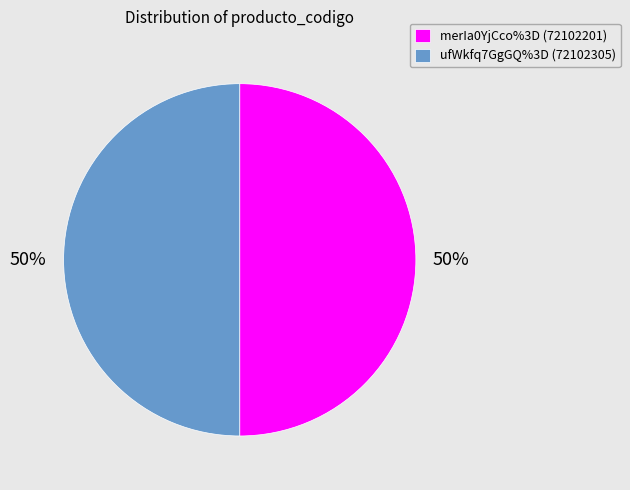

What is the ratio of the value at ufWkfq7GgGQ%3D (72102305) to the value at merIa0YjCco%3D (72102201)?

1.0